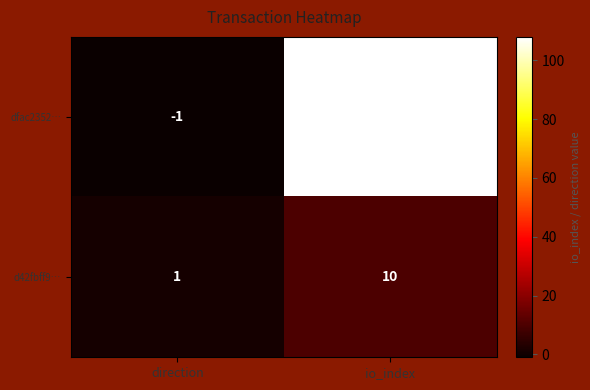

At direction, list the series in order from smallest to largest.

dfac2352…, d42fbff9…